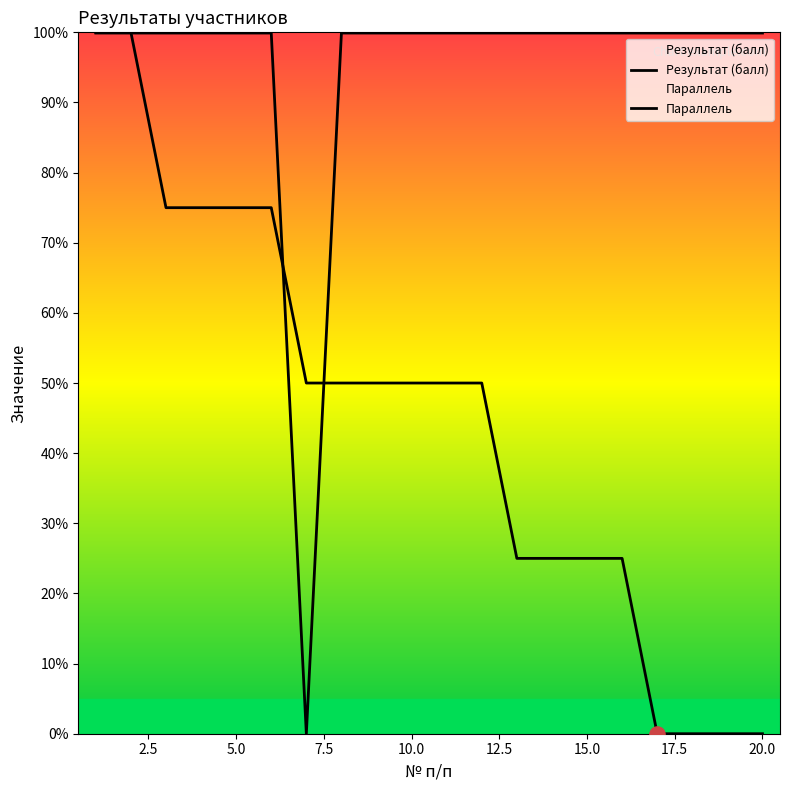

Which series reaches the maximum Y coordinate?

Результат (балл)